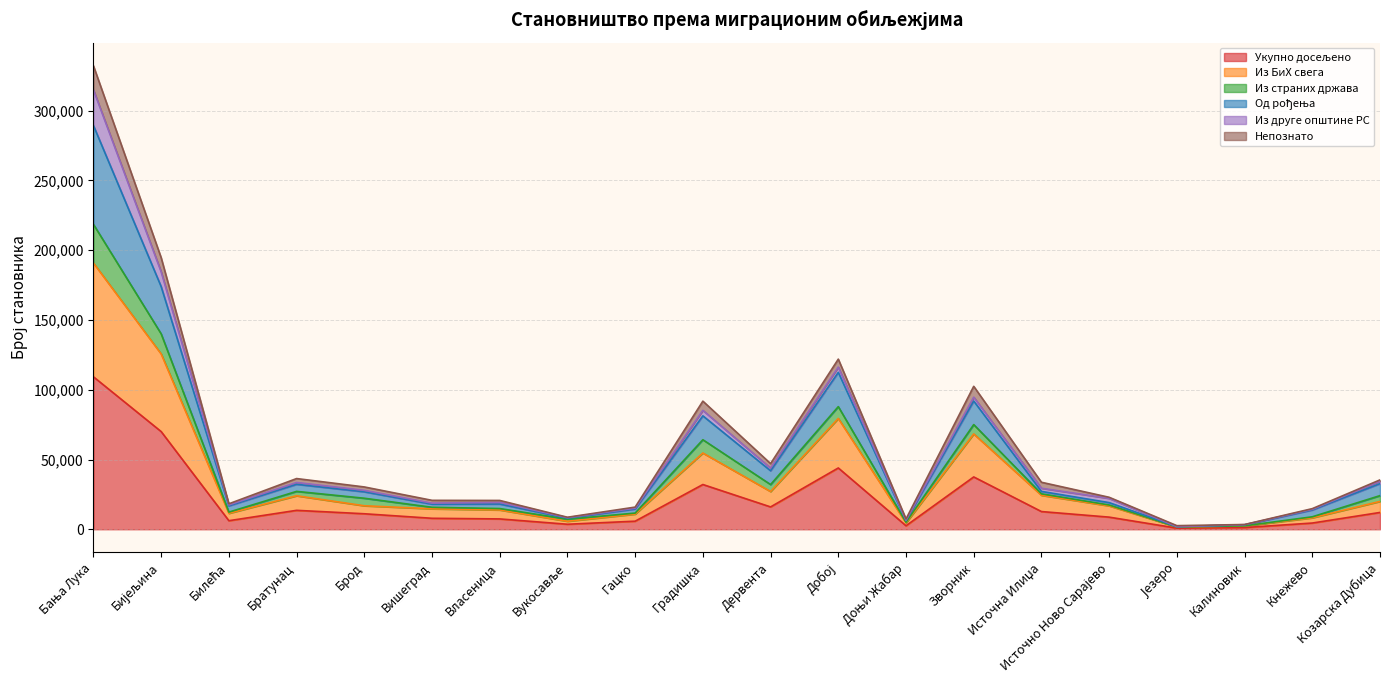

How many interior local peaks does the Из страних држава series have?

4